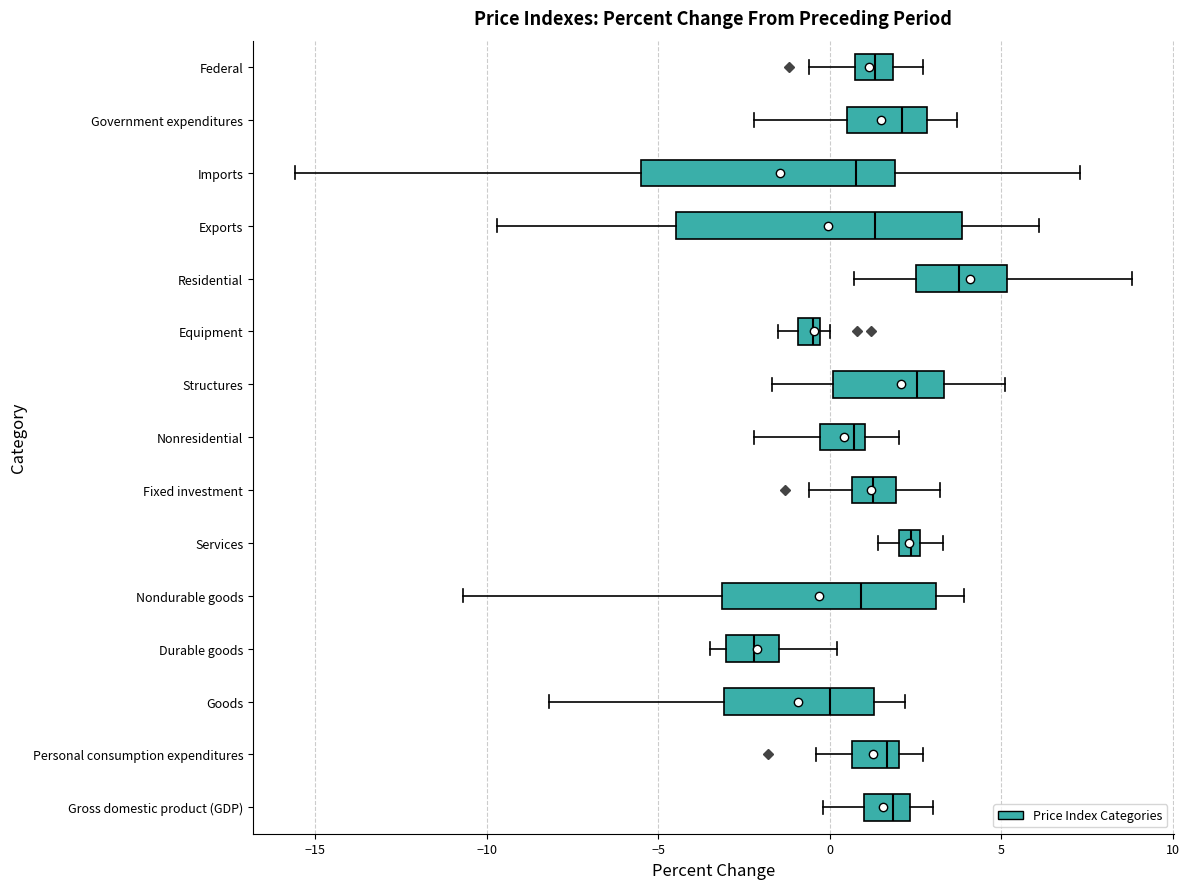

Comparing the boxes themselves (not the whiskers), which one is the widest?

Exports